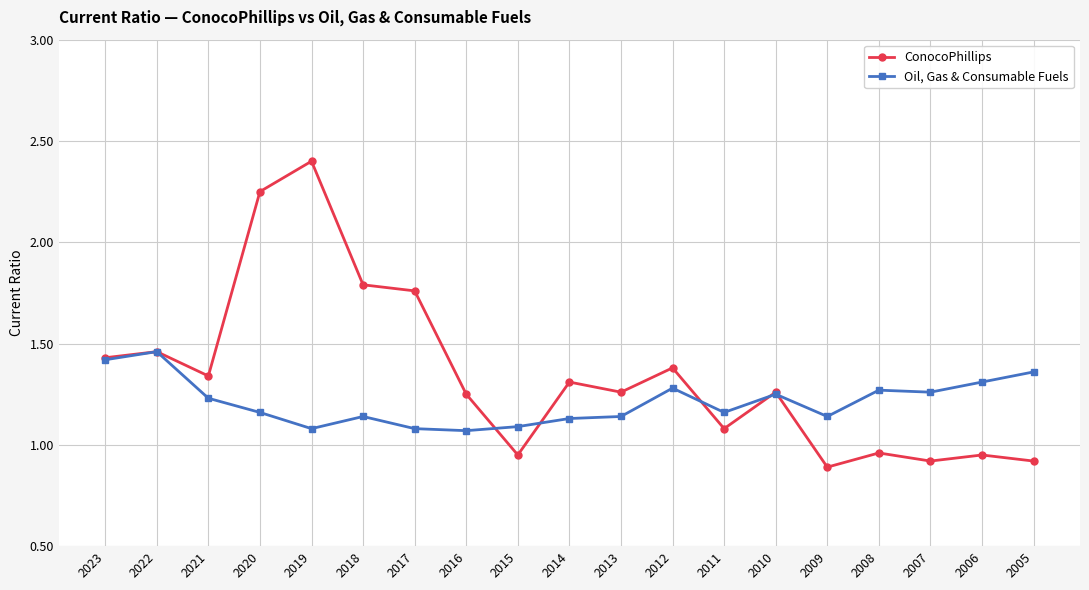

What are all the series names shown in the legend?

ConocoPhillips, Oil, Gas & Consumable Fuels